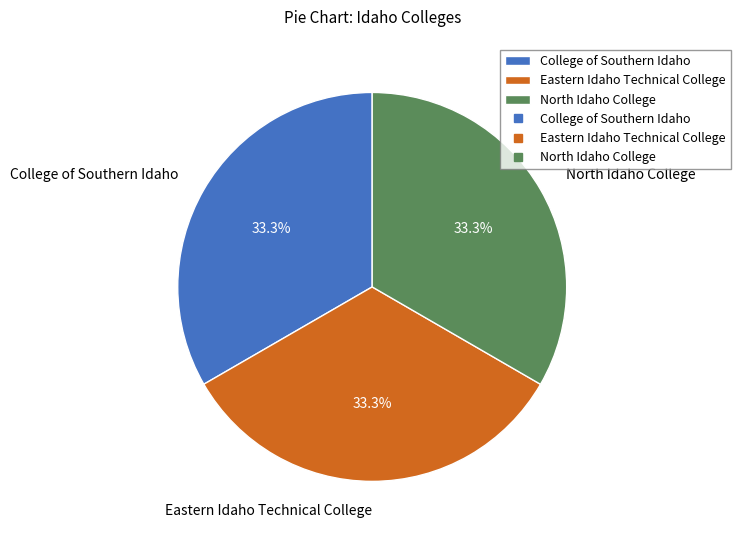

Is it true that Eastern Idaho Technical College is 25% of the pie?

False